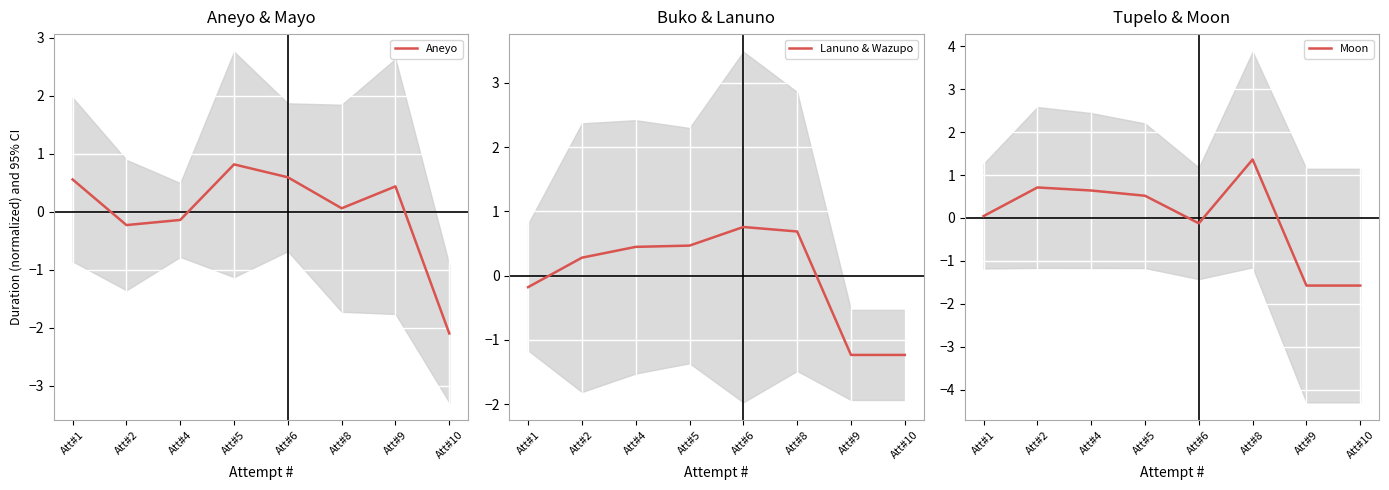

Reading right to left, transcribe all the data shown in this chart.

Aneyo: -2.1	0.4	0.1	0.6	0.8	-0.1	-0.2	0.6
Lanuno & Wazupo: -1.2	-1.2	0.7	0.8	0.5	0.4	0.3	-0.2
Moon: -1.6	-1.6	1.4	-0.1	0.5	0.6	0.7	0.0